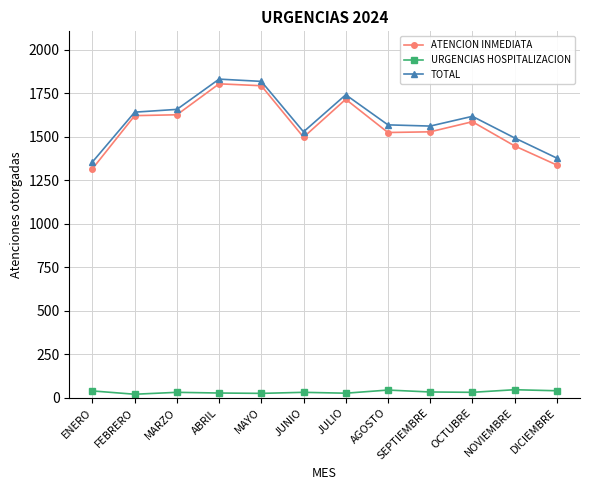

What is the highest value of the URGENCIAS HOSPITALIZACION series?

46